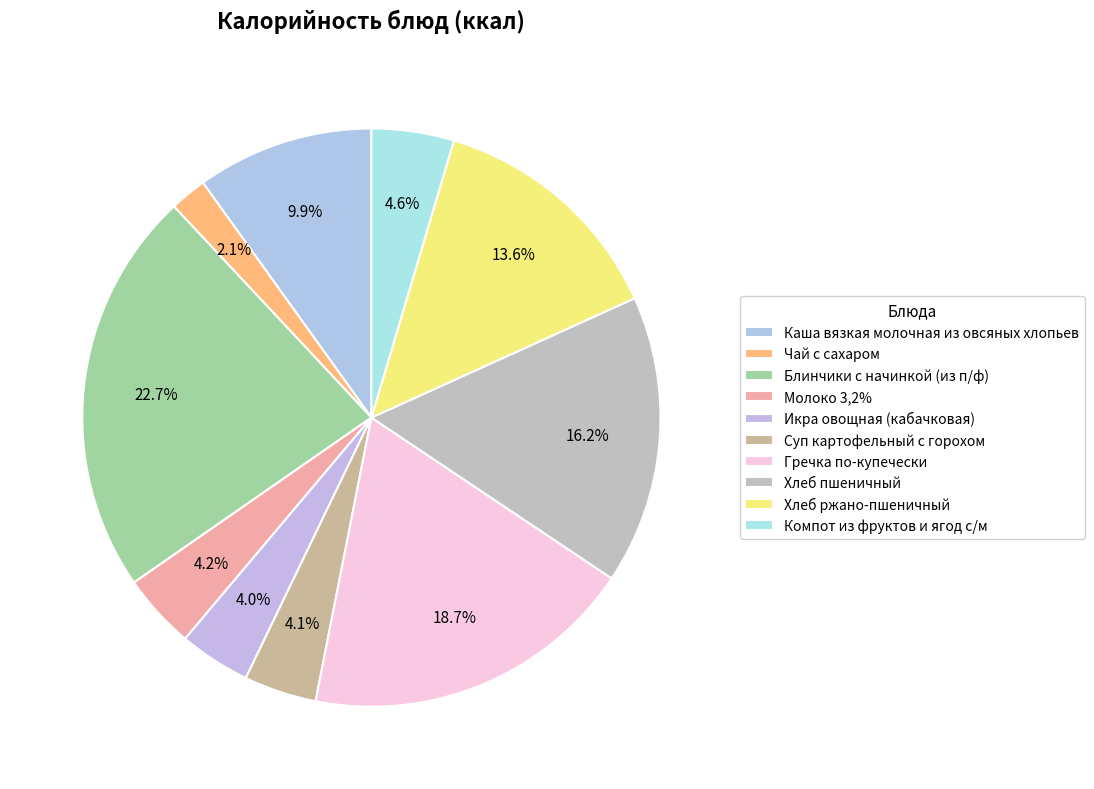

How many segments does this pie chart have?

10